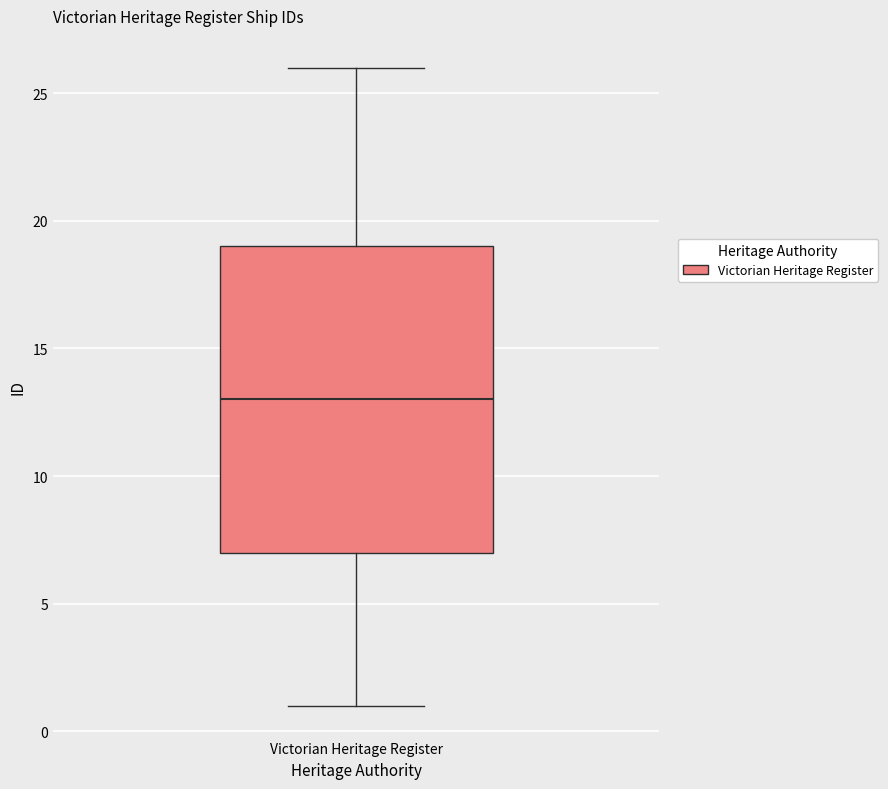

Transcribe this box plot: give where the median line is, the range the box spans, and where the two whiskers end, as read against the y-axis. The values are not printed on the chart, so give them approximately, as read against the axis.

median 13, box 7 to 19, whiskers 1 to 26